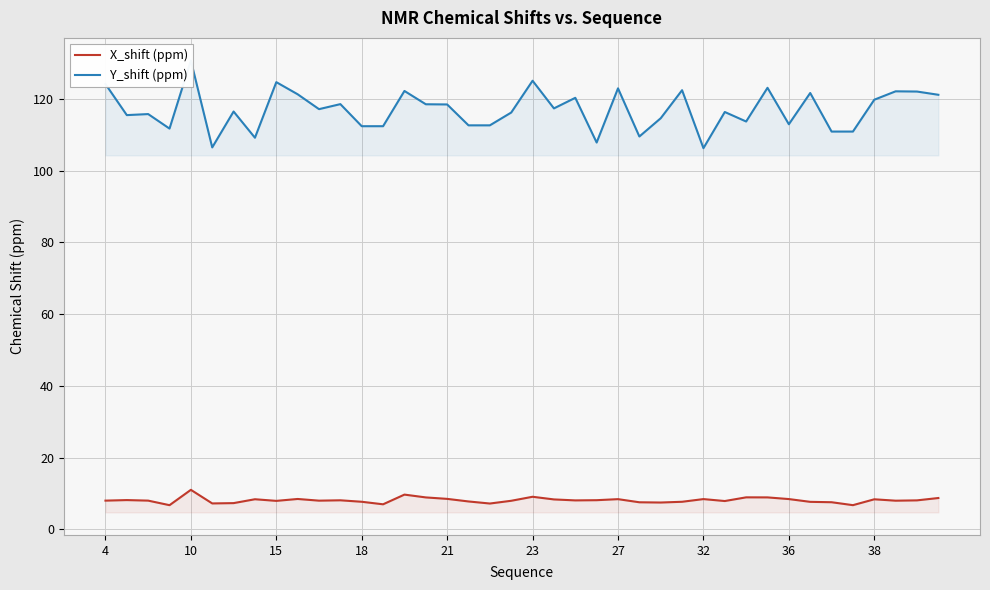

Reading left to right, transcribe all the data shown in this chart.

X_shift (ppm): 8.0	8.1	8.0	6.7	11.0	7.2	7.3	8.4	7.9	8.4	8.0	8.1	7.7	7.0	9.7	8.9	8.5	7.7	7.2	7.9	9.1	8.3	8.0	8.1	8.4	7.5	7.5	7.7	8.4	7.9	8.9	8.9	8.4	7.6	7.5	6.7	8.4	8.0	8.1	8.7
Y_shift (ppm): 124.1	115.5	115.8	111.7	130.7	106.5	116.5	109.2	124.7	121.3	117.1	118.5	112.4	112.4	122.2	118.5	118.4	112.6	112.6	116.2	125.0	117.3	120.3	107.8	122.9	109.5	114.6	122.4	106.2	116.3	113.7	123.1	112.9	121.6	110.9	110.9	119.8	122.1	122.0	121.1